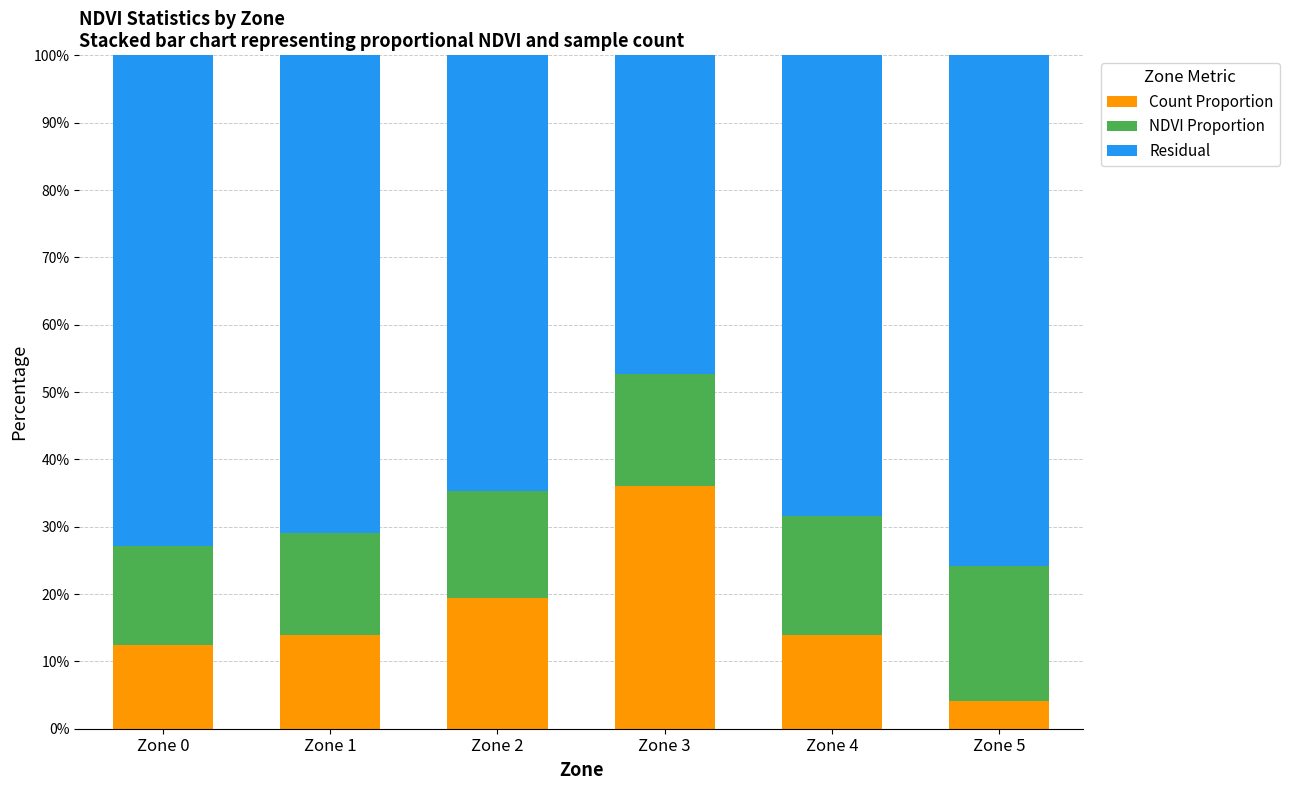

How many data points in Count Proportion are less than 13?

2